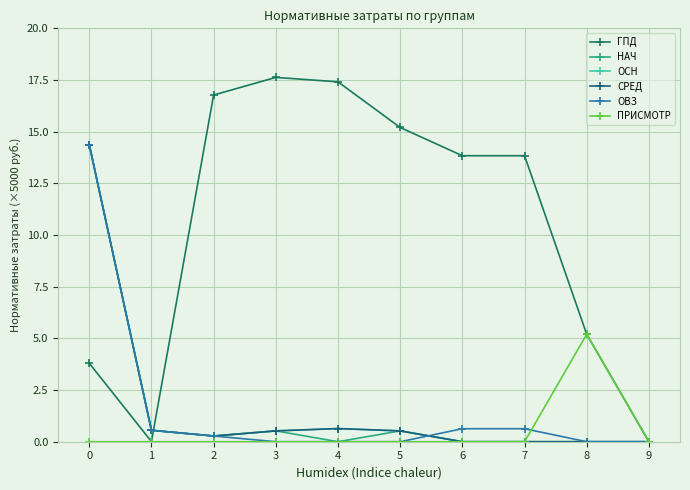

Reading left to right, transcribe all the data shown in this chart.

ГПД: 0=3.8	1=0.0	2=16.8	3=17.6	4=17.4	5=15.2	6=13.8	7=13.8	8=5.2	9=0.0
НАЧ: 0=14.4	1=0.6	2=0.3	3=0.5	4=0.0	5=0.5	6=0.0	7=0.0	8=0.0	9=0.0
ОСН: 0=14.4	1=0.6	2=0.3	3=0.5	4=0.6	5=0.5	6=0.0	7=0.0	8=0.0	9=0.0
СРЕД: 0=14.4	1=0.6	2=0.3	3=0.5	4=0.6	5=0.5	6=0.0	7=0.0	8=0.0	9=0.0
ОВЗ: 0=14.4	1=0.6	2=0.3	3=0.0	4=0.0	5=0.0	6=0.6	7=0.6	8=0.0	9=0.0
ПРИСМОТР: 0=0.0	1=0.0	2=0.0	3=0.0	4=0.0	5=0.0	6=0.0	7=0.0	8=5.2	9=0.0